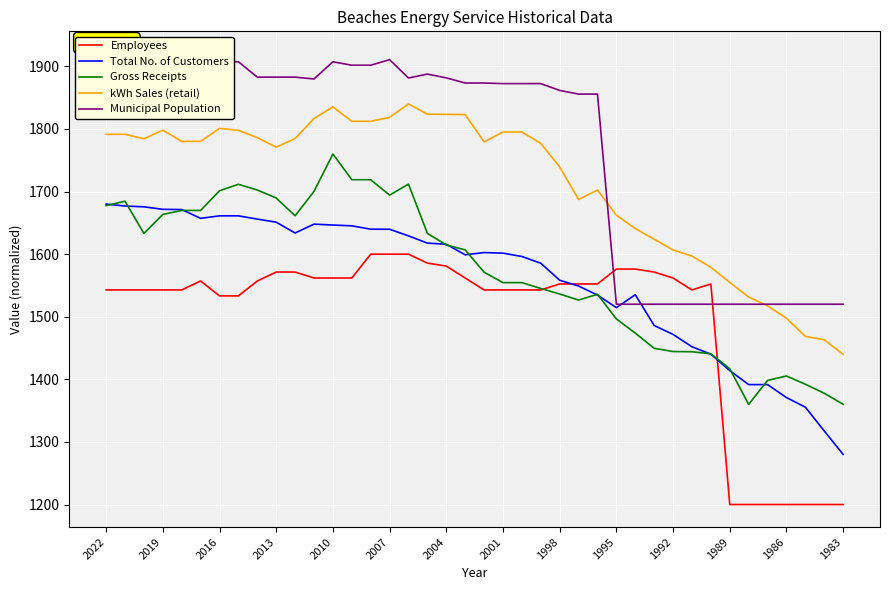

Is this an area chart (filled region under the line)?

No